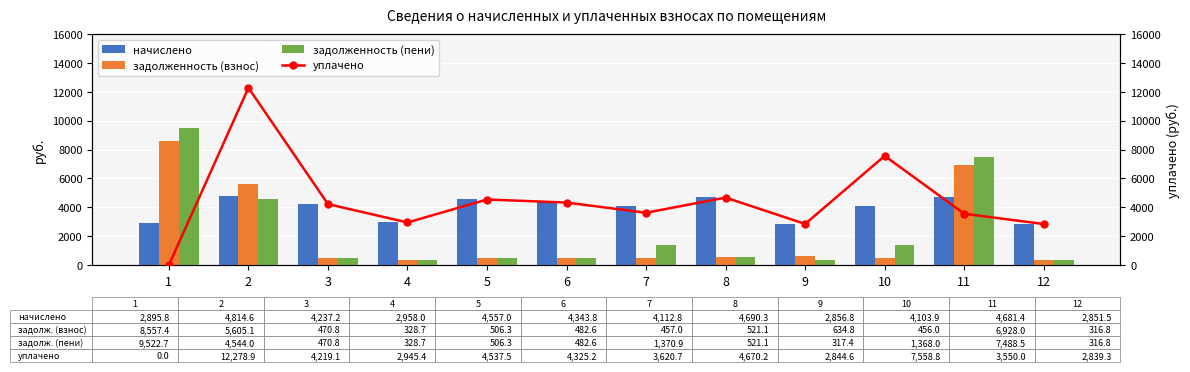

How many values in the уплачено series are below 4219?

6